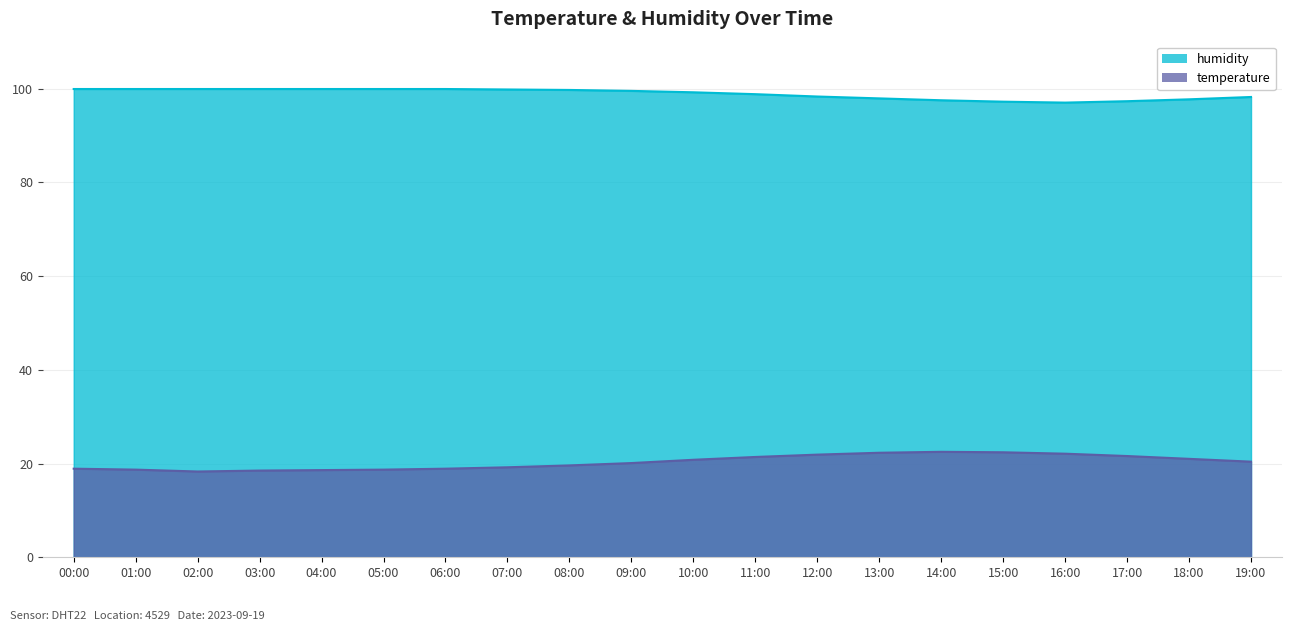

What is the approximate value of temperature at 13:00?

22.3